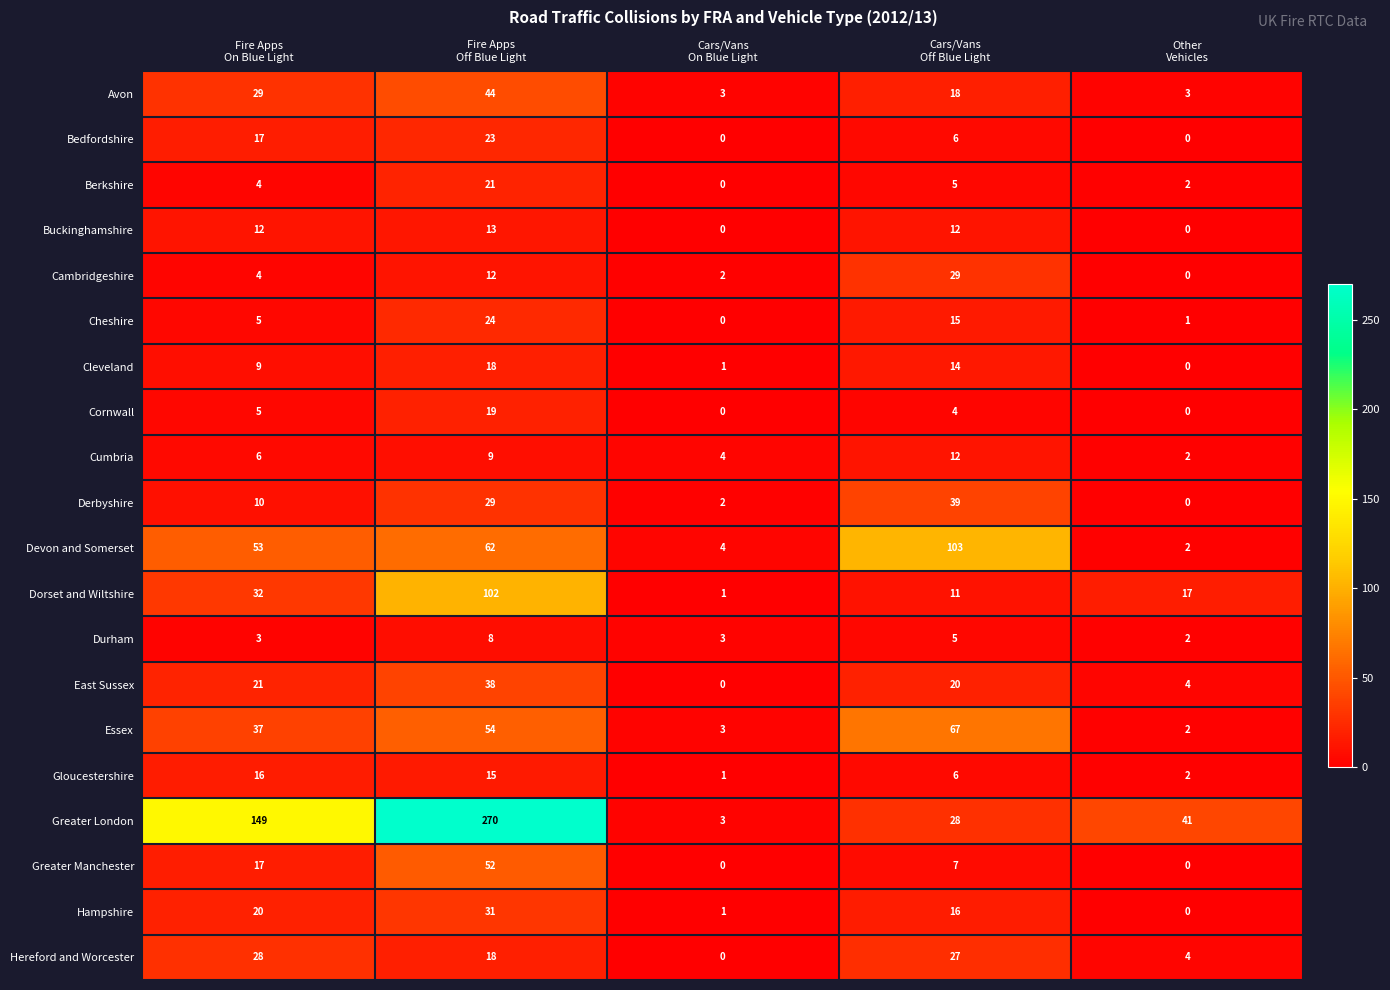

What is the total value across all series at Cars/Vans
On Blue Light?

28